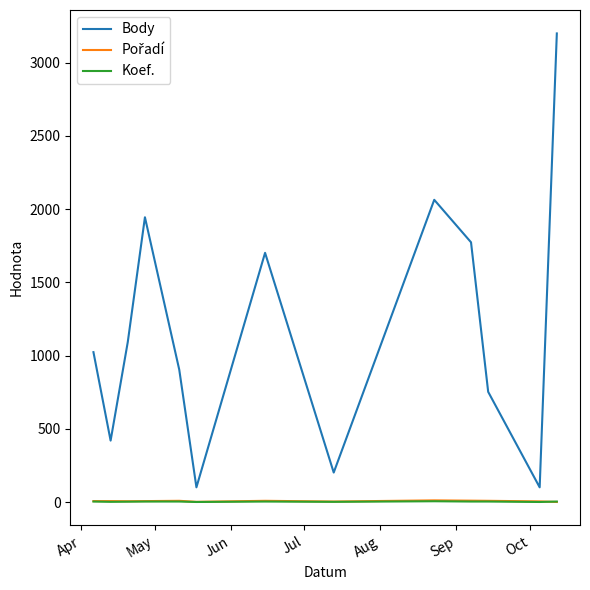

Which series has the widest spread of values?

Body